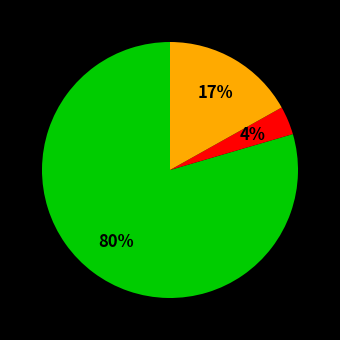

Is there any slice that represents more than half of the pie?

Yes